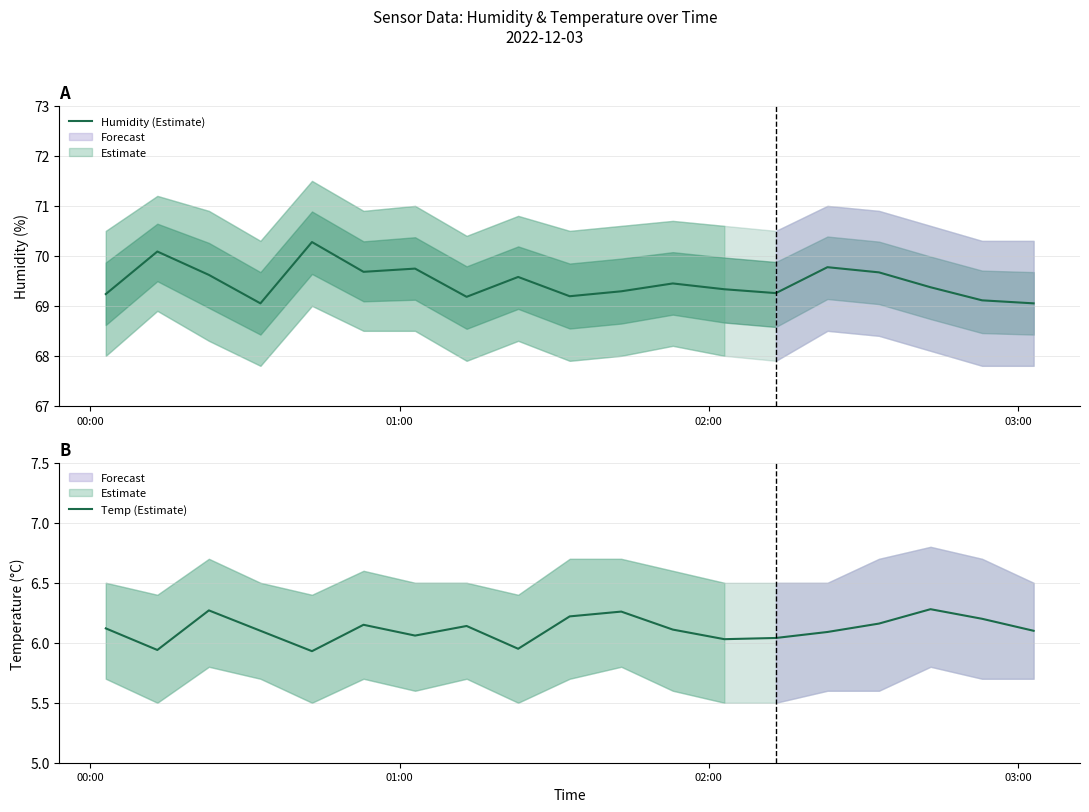

Count the number of categories in the chart.

19